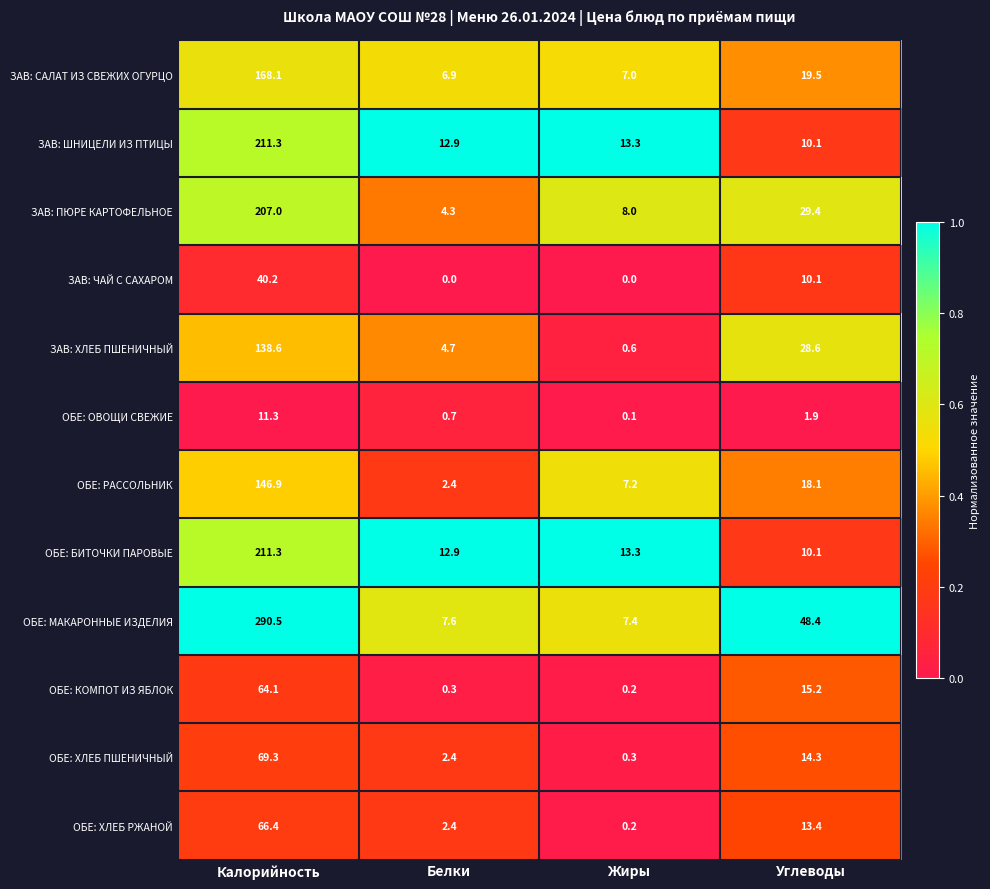

Is the value of ОБЕ: БИТОЧКИ ПАРОВЫЕ at Углеводы greater than the value of ОБЕ: ХЛЕБ РЖАНОЙ at Калорийность?

No